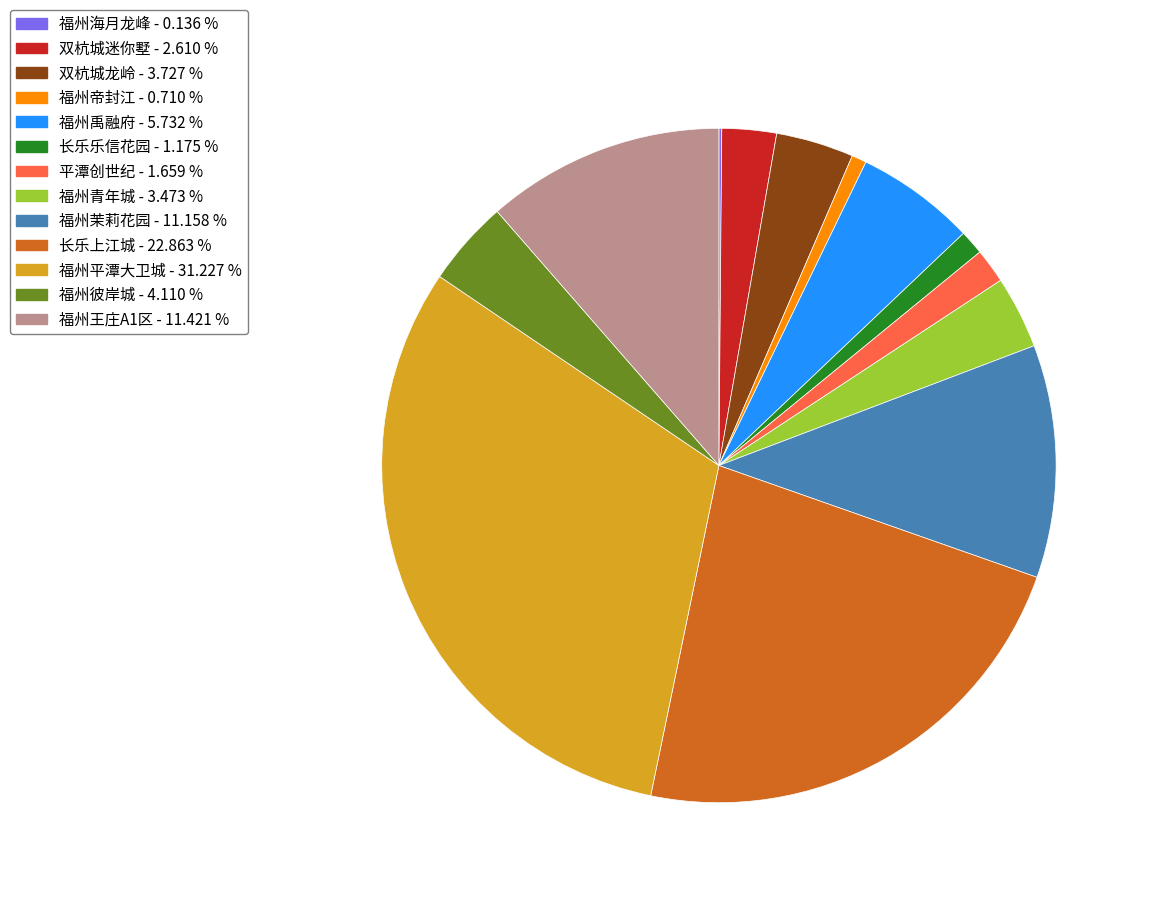

Combined, do 双杭城迷你墅 and 福州青年城 account for over 50%?

No